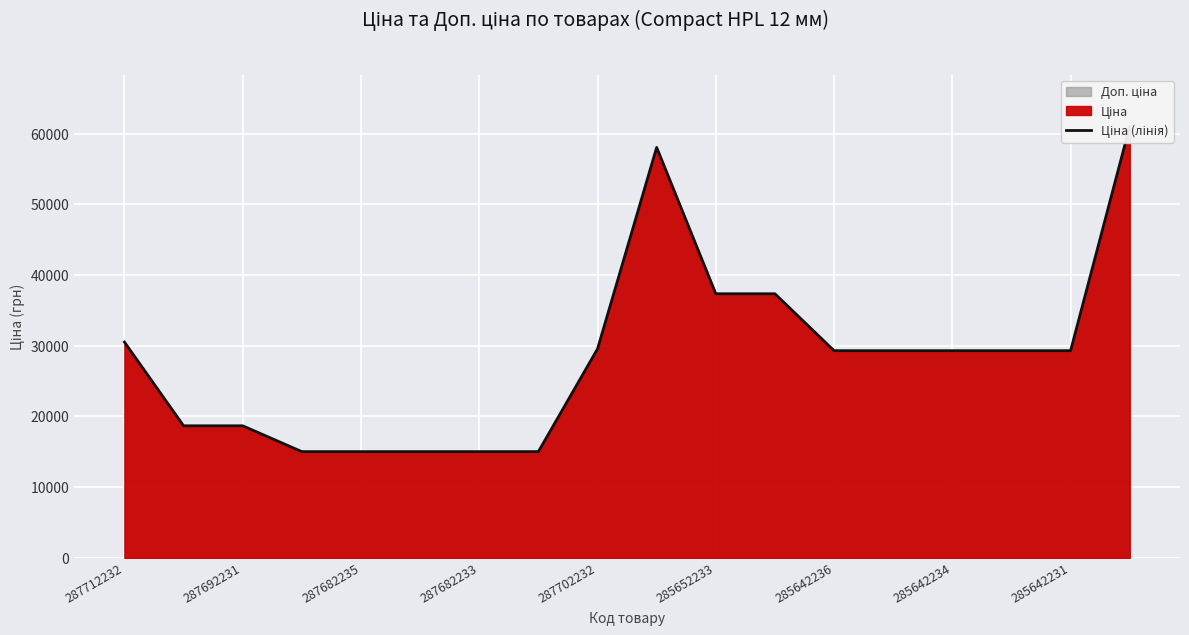

Is it true that the value at 285642234 is 9288.0?

False